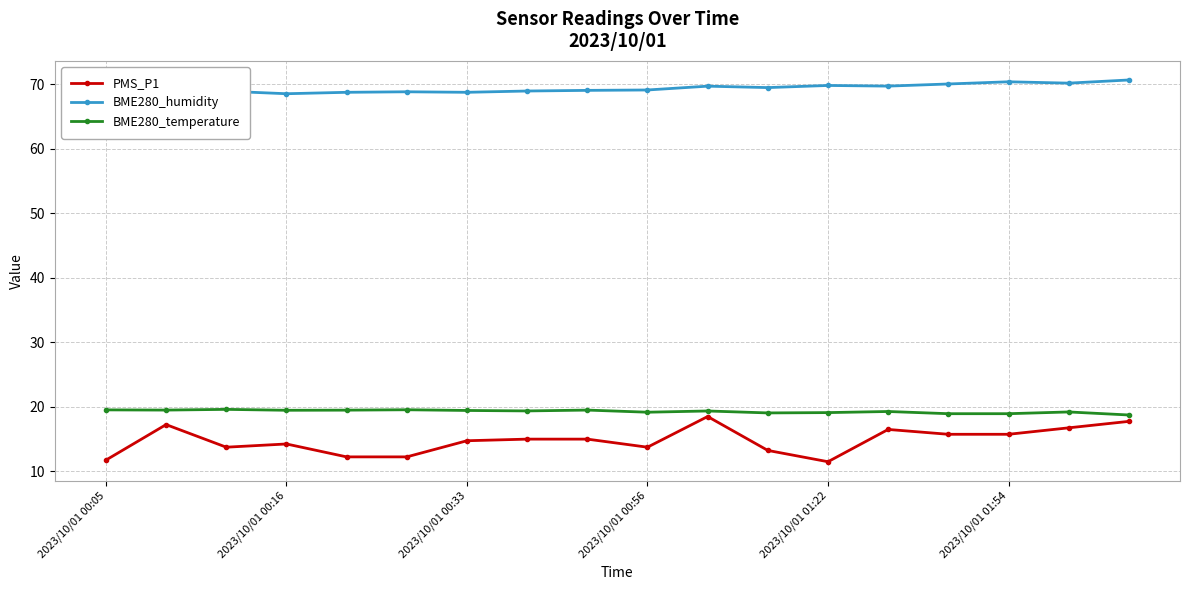

What is the minimum value for BME280_temperature?

18.7